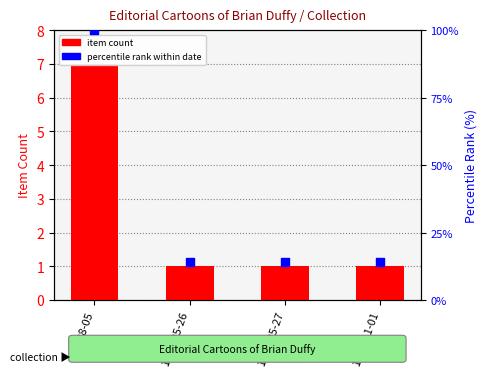

Which series reaches the maximum Y coordinate?

percentile rank within date